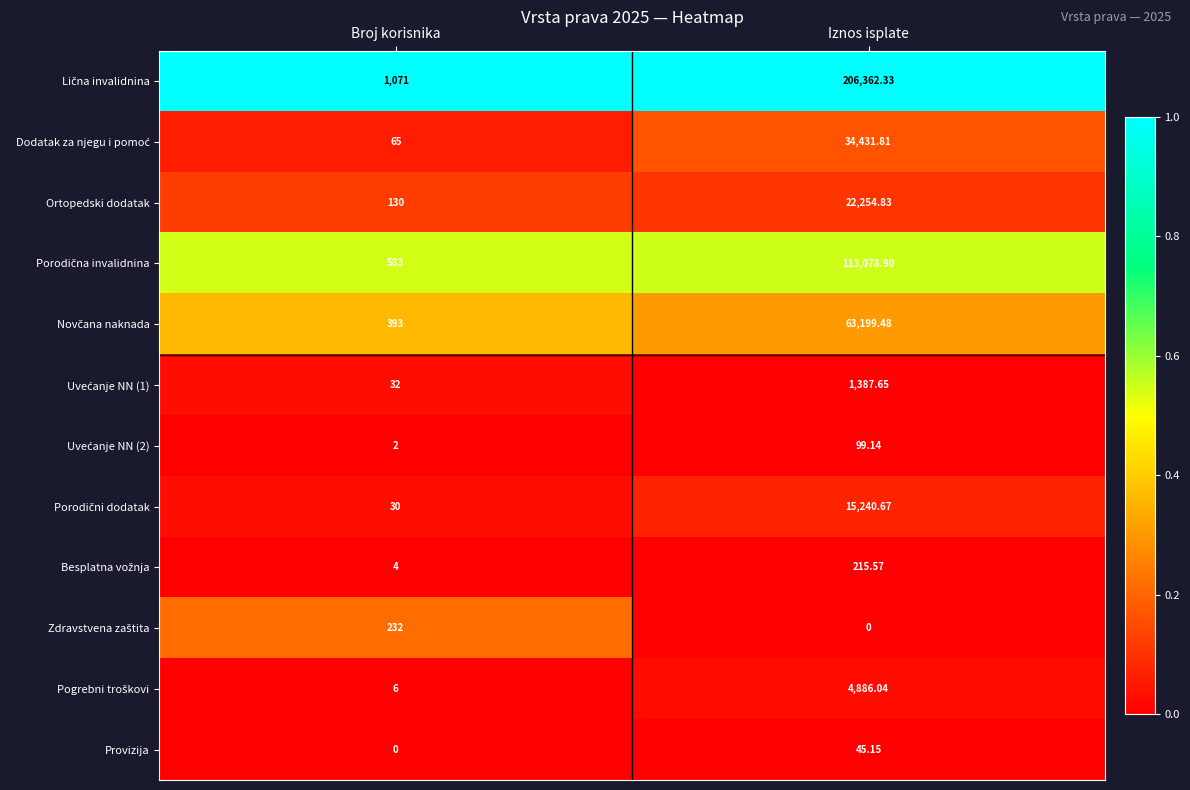

At which category is the sum across all series the highest?

Iznos isplate